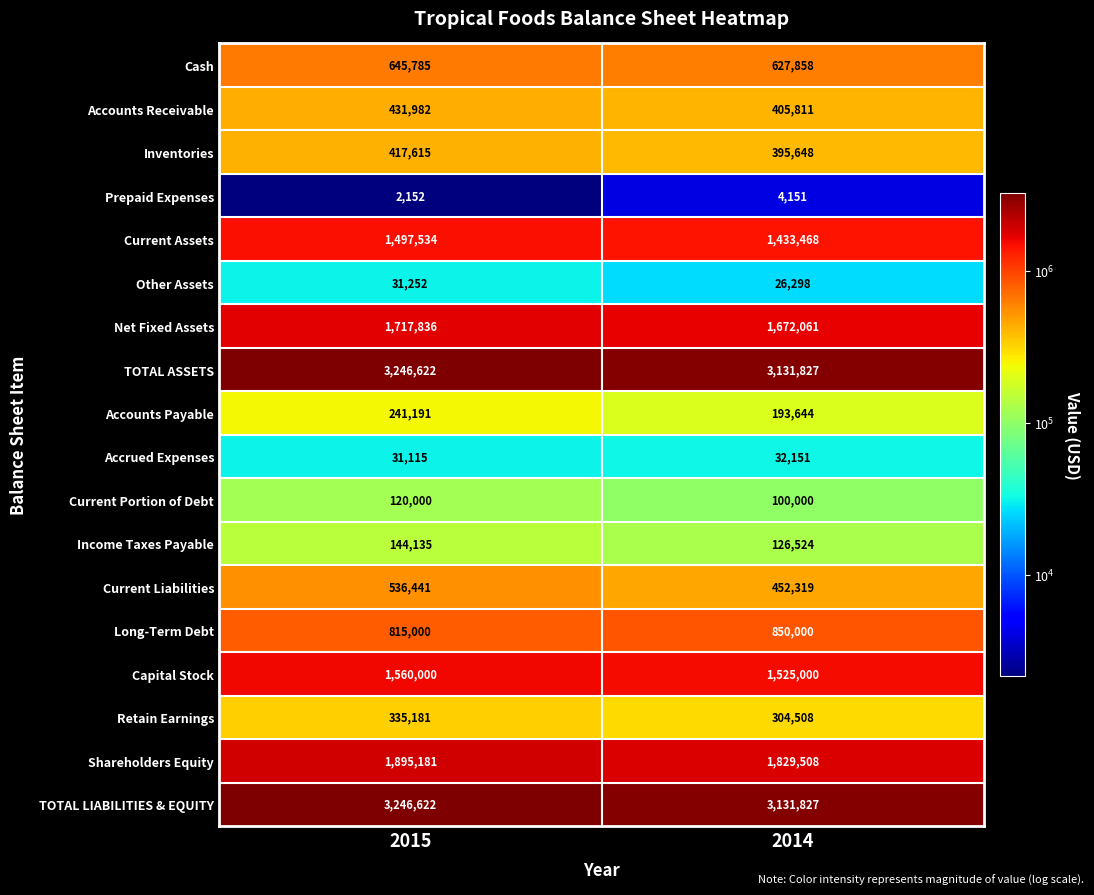

At how many categories does at least one series exceed 105825?

2